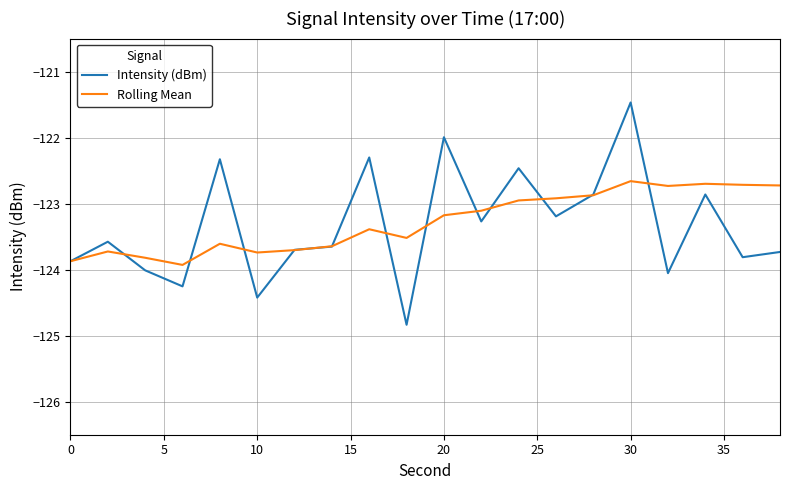

Which series has the widest spread of values?

Intensity (dBm)